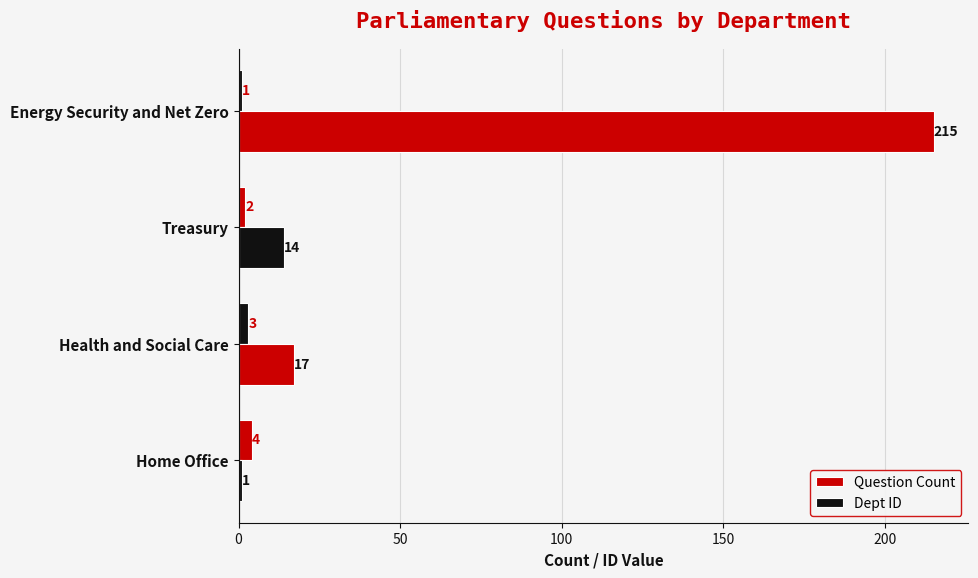

How many distinct data groups are displayed?

2